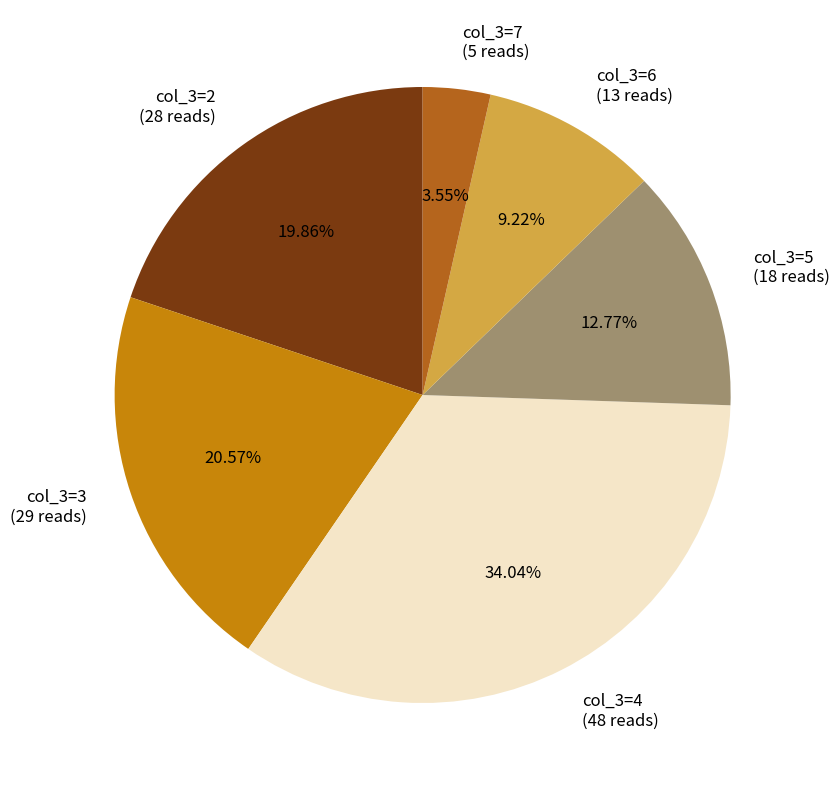

Rank the categories by value from lowest to highest.

col_3=7, col_3=6, col_3=5, col_3=2, col_3=3, col_3=4